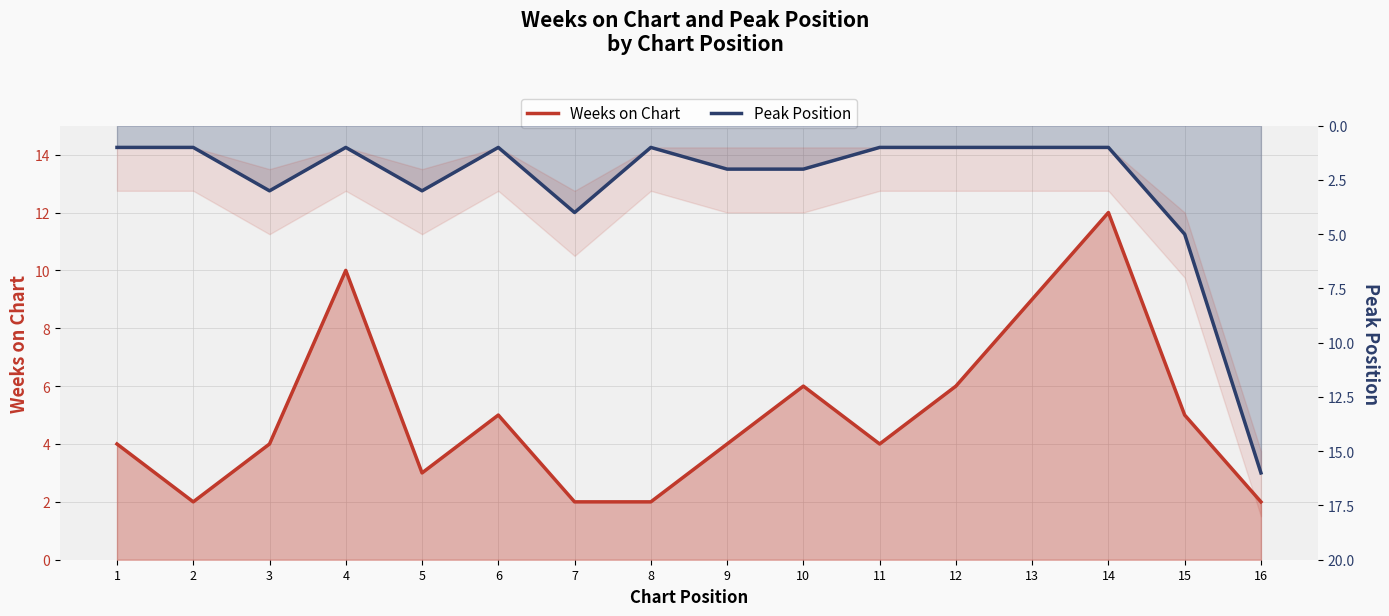

Between 8 and 7, which is larger?

8